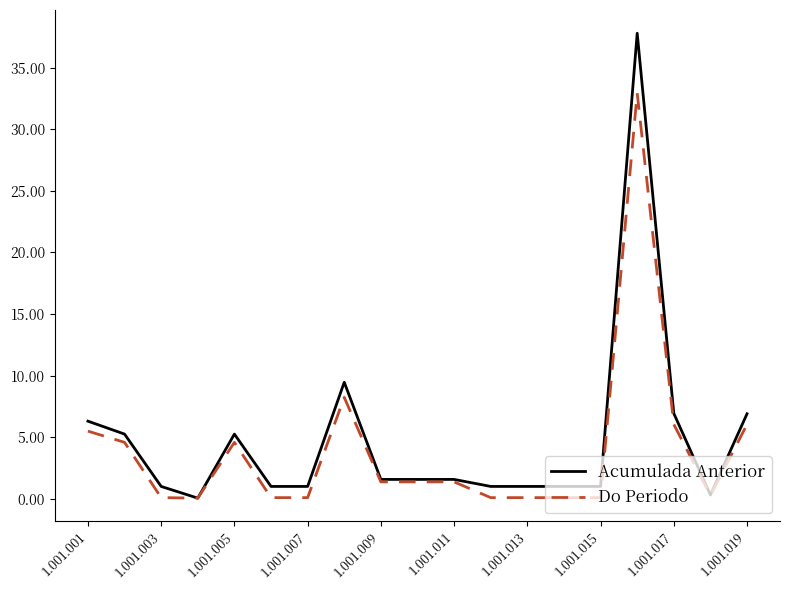

List the series in order of their peak value, lowest first.

Do Periodo, Acumulada Anterior